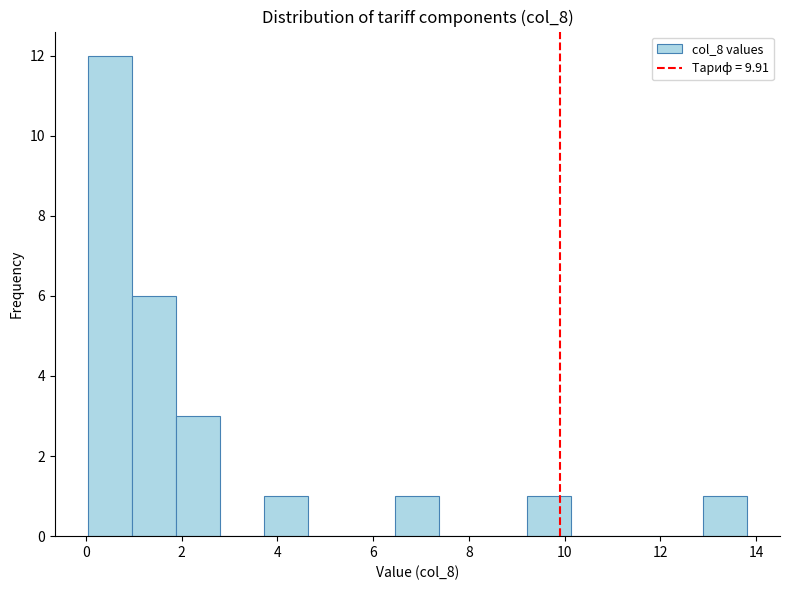

Which range on the x-axis has the tallest bar?

0.0 to 1.0